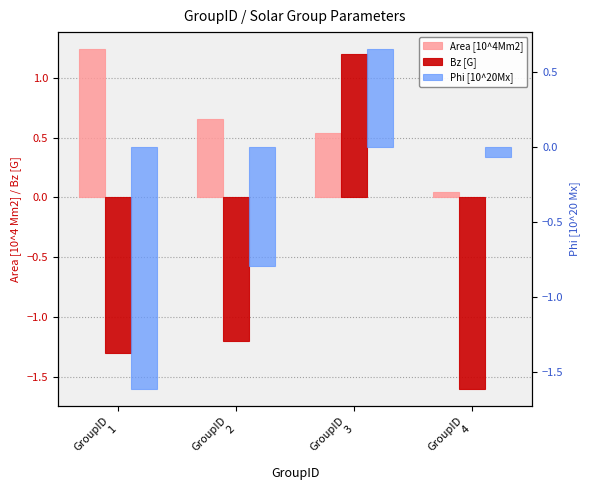

The Area [10^4Mm2] series shows 0.0 at GroupID
4. True or false?

False